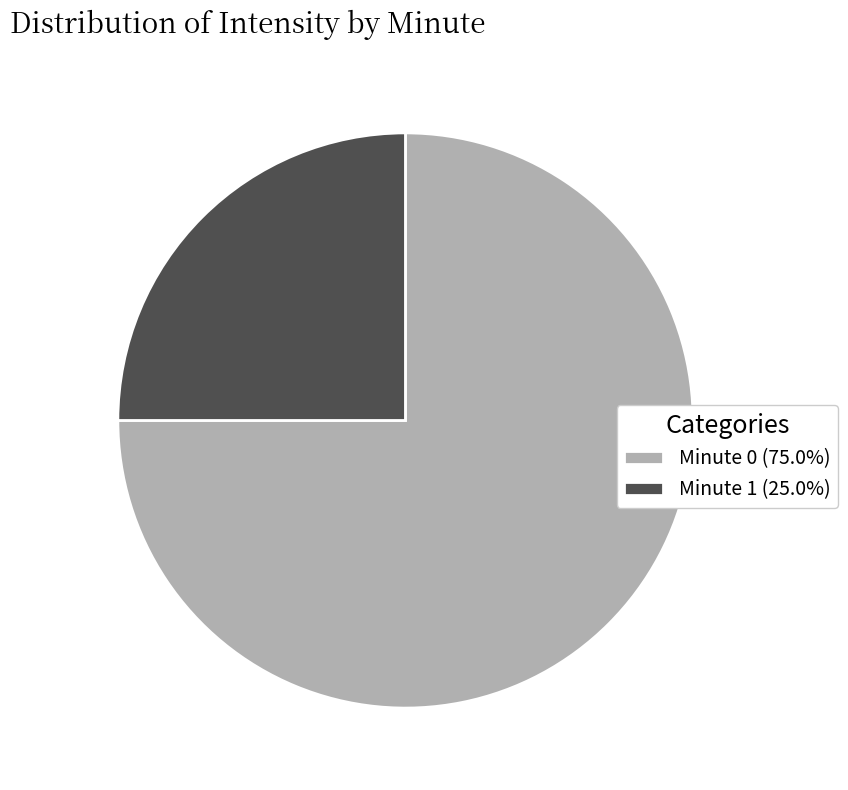

Combined, do Minute 0 (75.0%) and Minute 1 (25.0%) account for over 50%?

Yes